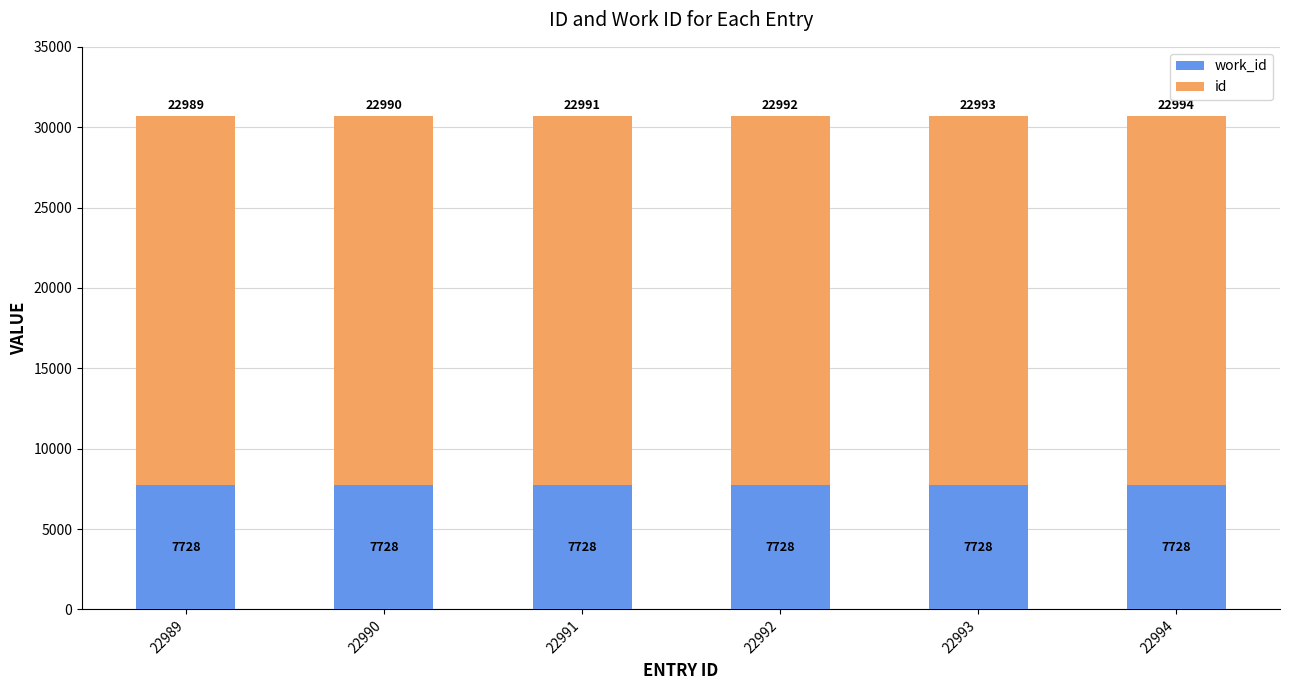

At which category is the sum across all series the highest?

22994